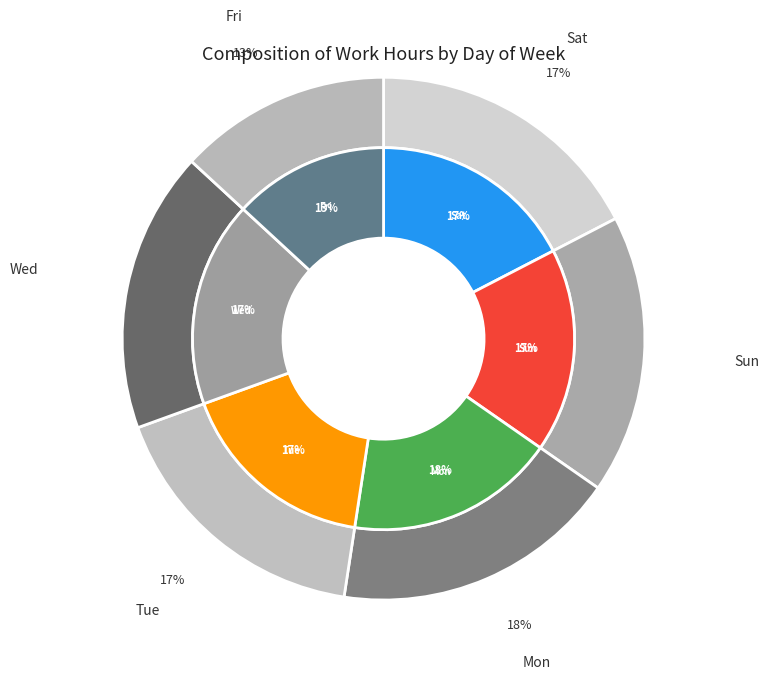

To the nearest percent, what is the difference between the largest and smallest slice percentages?

5%